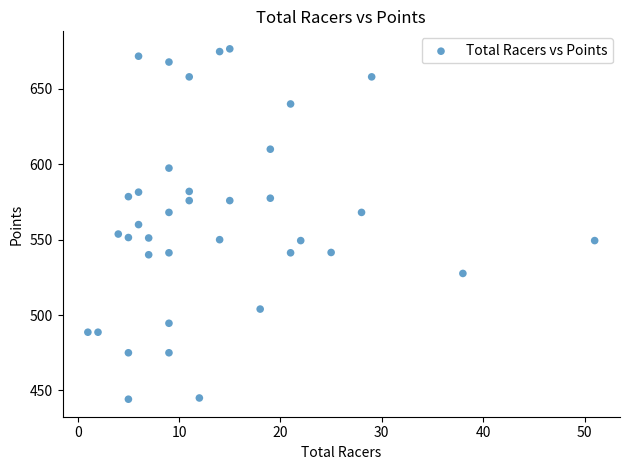

What is the range of Y values (max minus min)?

232.3